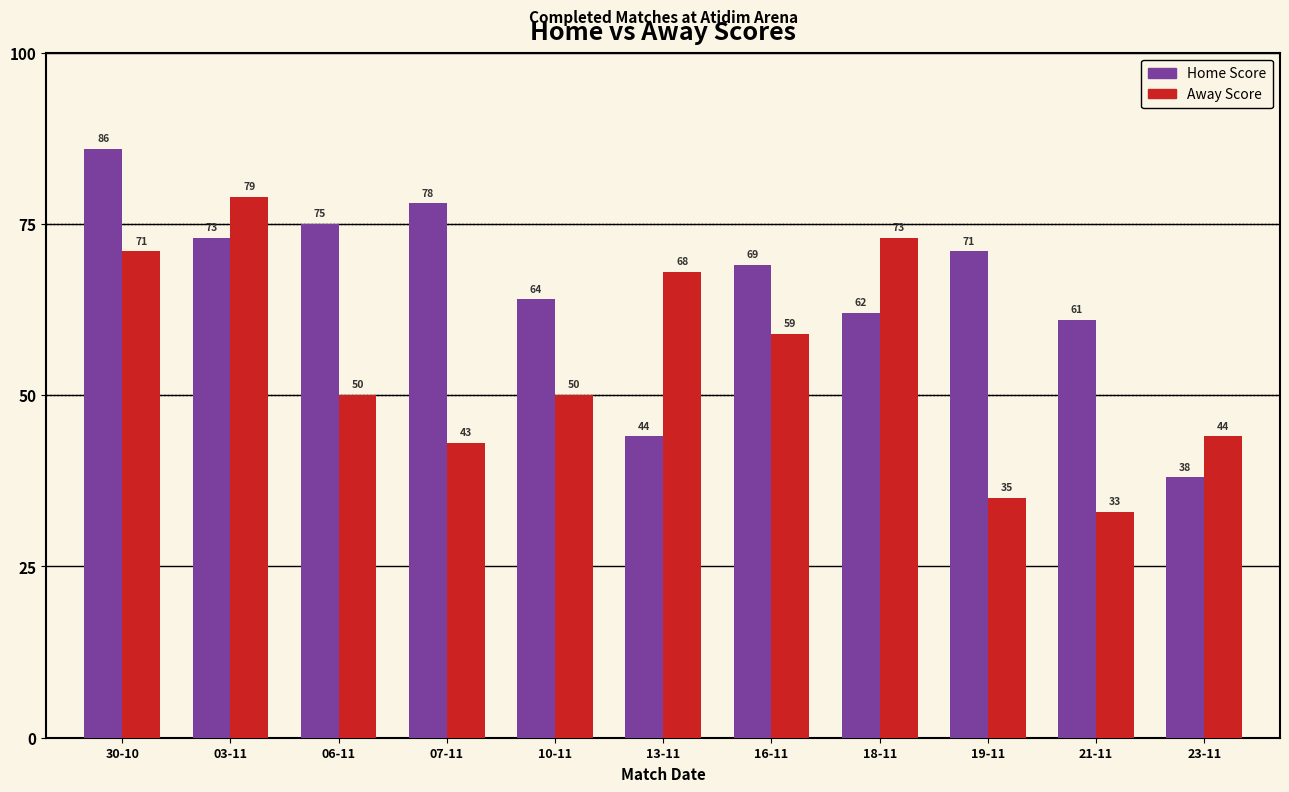

Which series has the widest spread of values?

Home Score